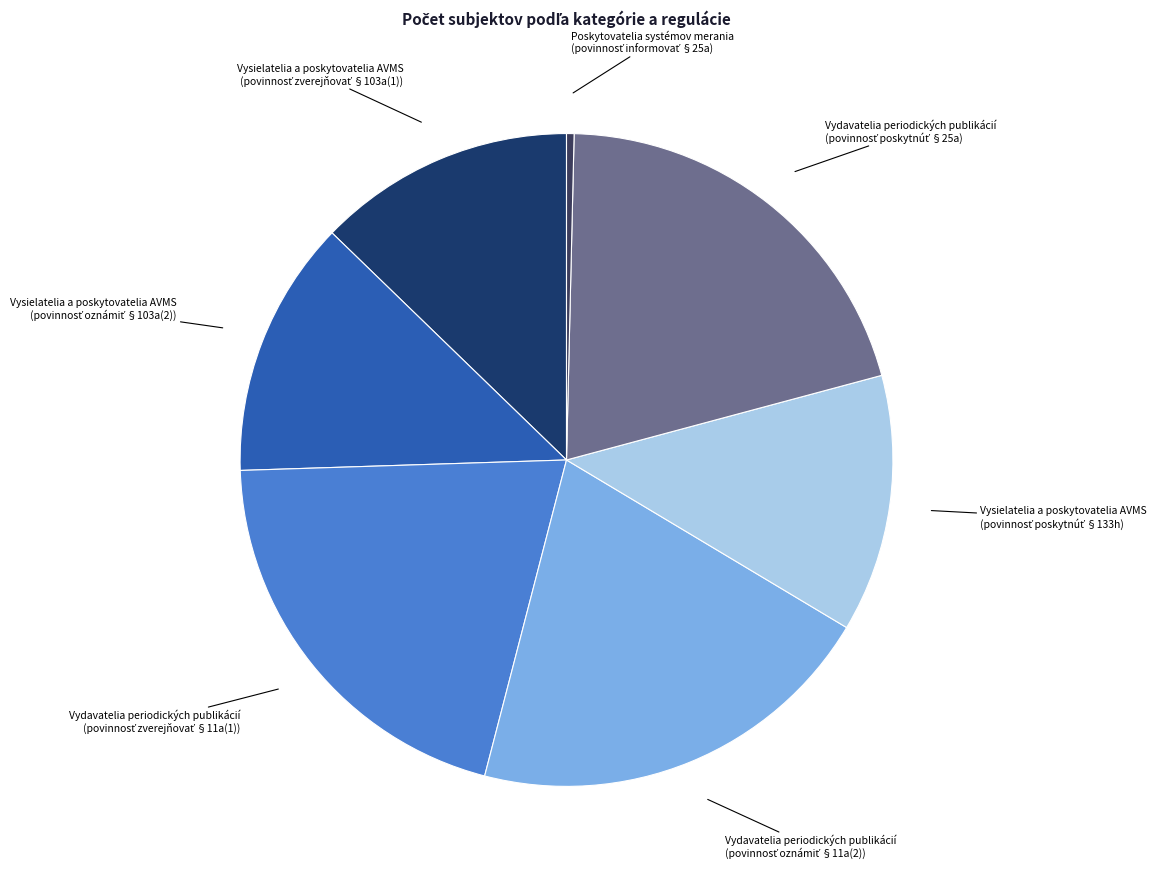

Does any single category account for the majority?

No